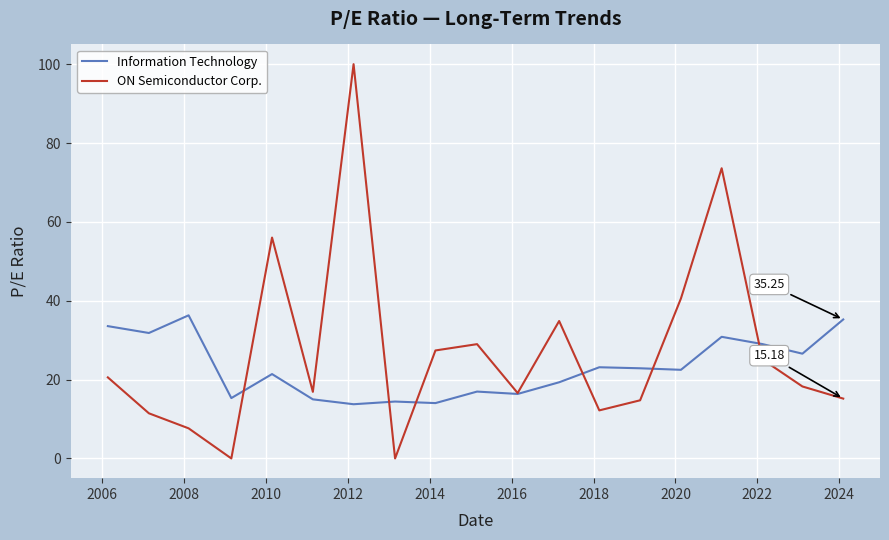

Is this an area chart (filled region under the line)?

No